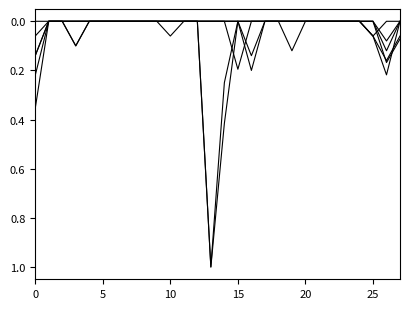

Does the chart display data point markers on the line(s)?

No